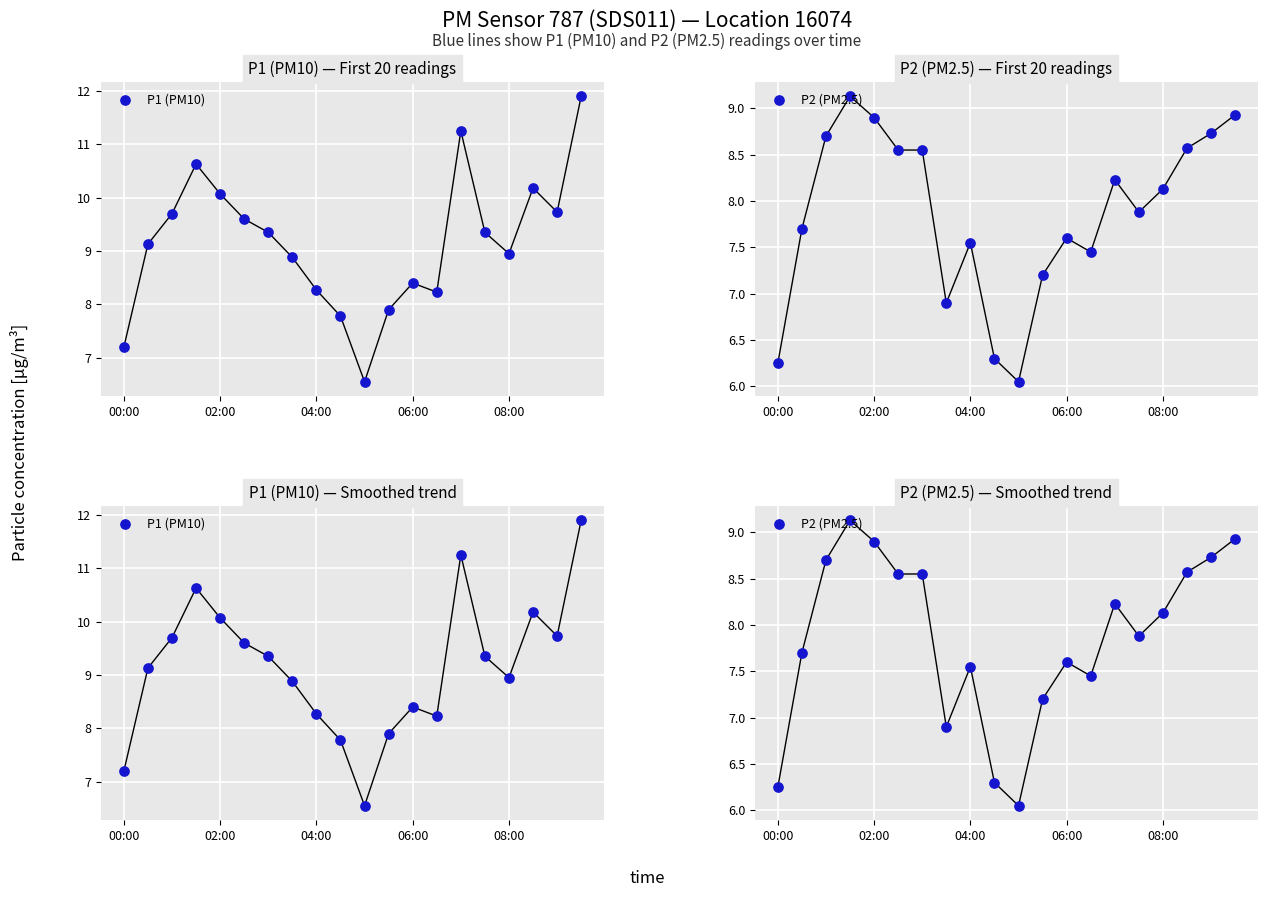

Which series has the widest spread of Y values?

P1 (PM10)